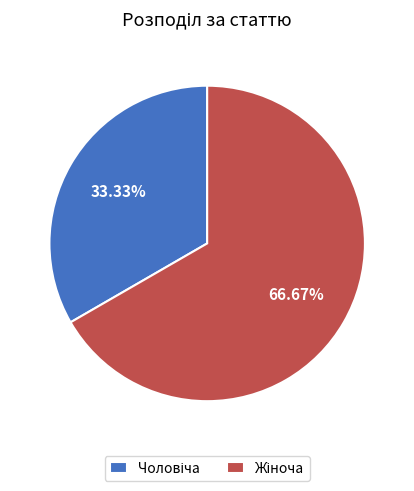

Is there any slice that represents more than half of the pie?

Yes